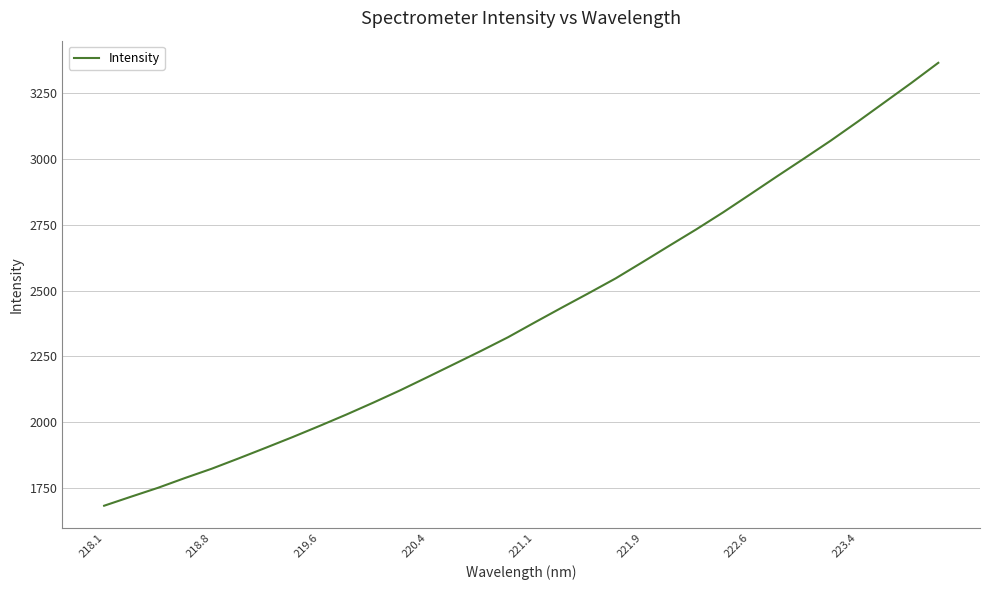

Is this an area chart (filled region under the line)?

No